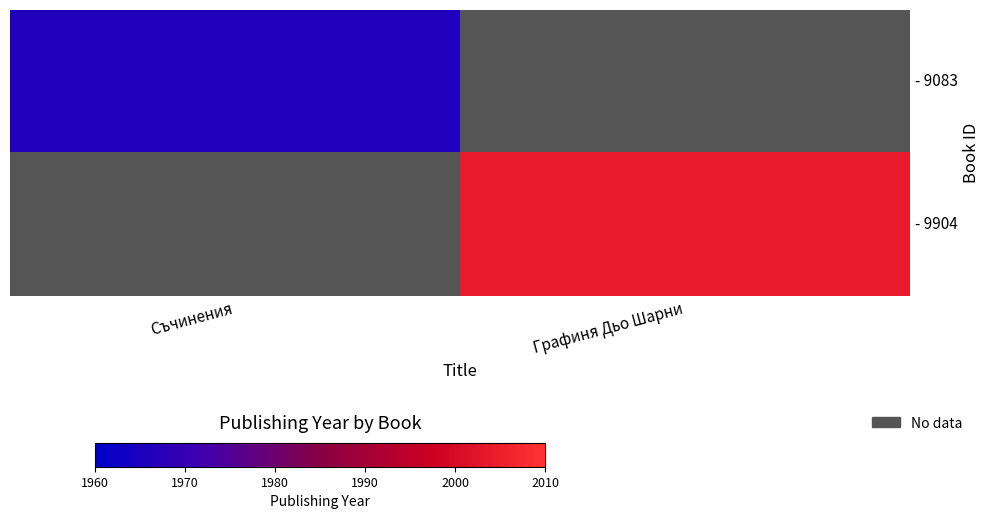

Between Съчинения and Графиня Дьо Шарни, which is larger?

Графиня Дьо Шарни